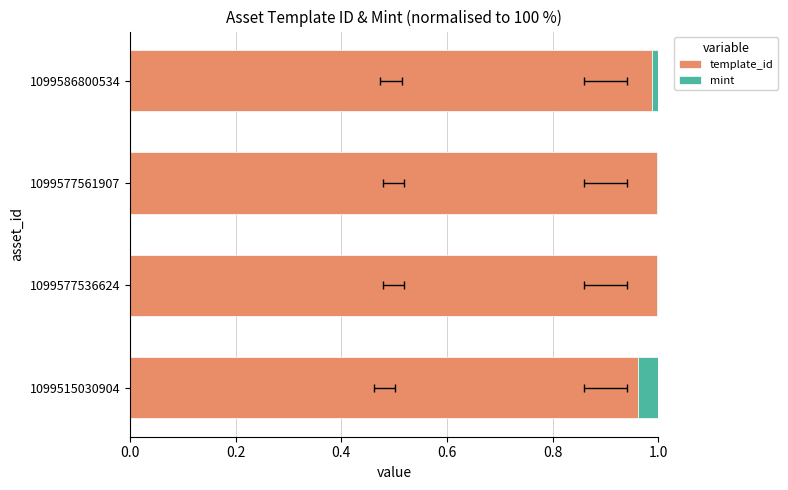

The mint series shows 0.0 at 1099577536624. True or false?

True